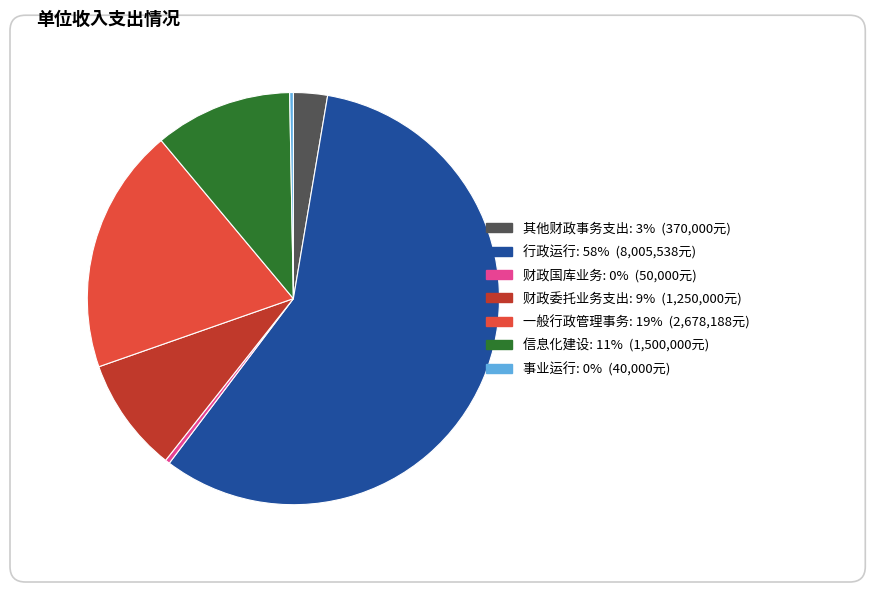

Is 一般行政管理事务 the majority of the pie?

No